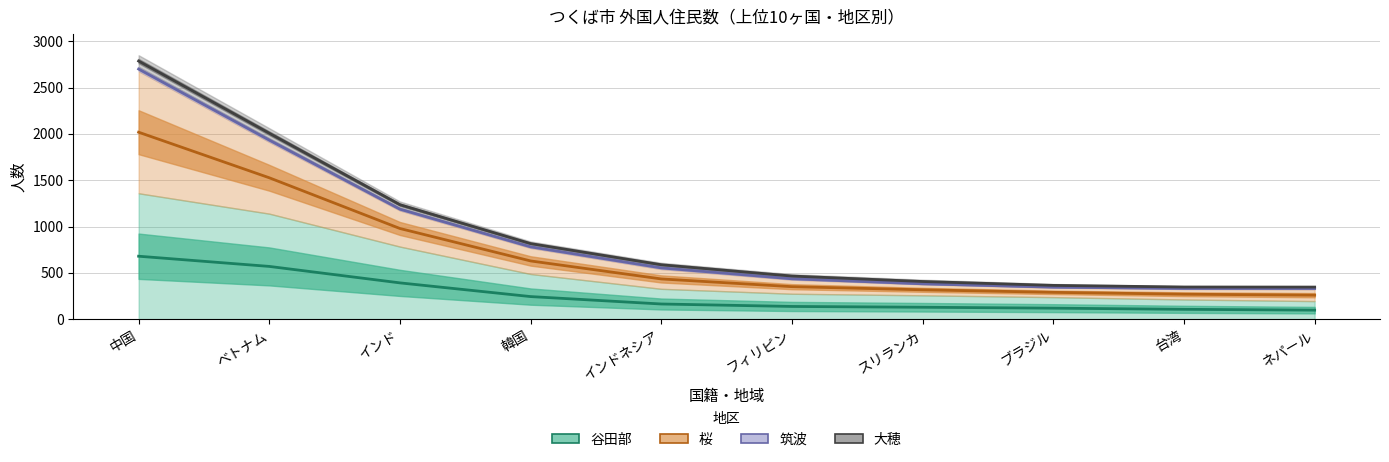

Rank the series by their maximum value, from highest to lowest.

桜, 谷田部, 大穂, 筑波